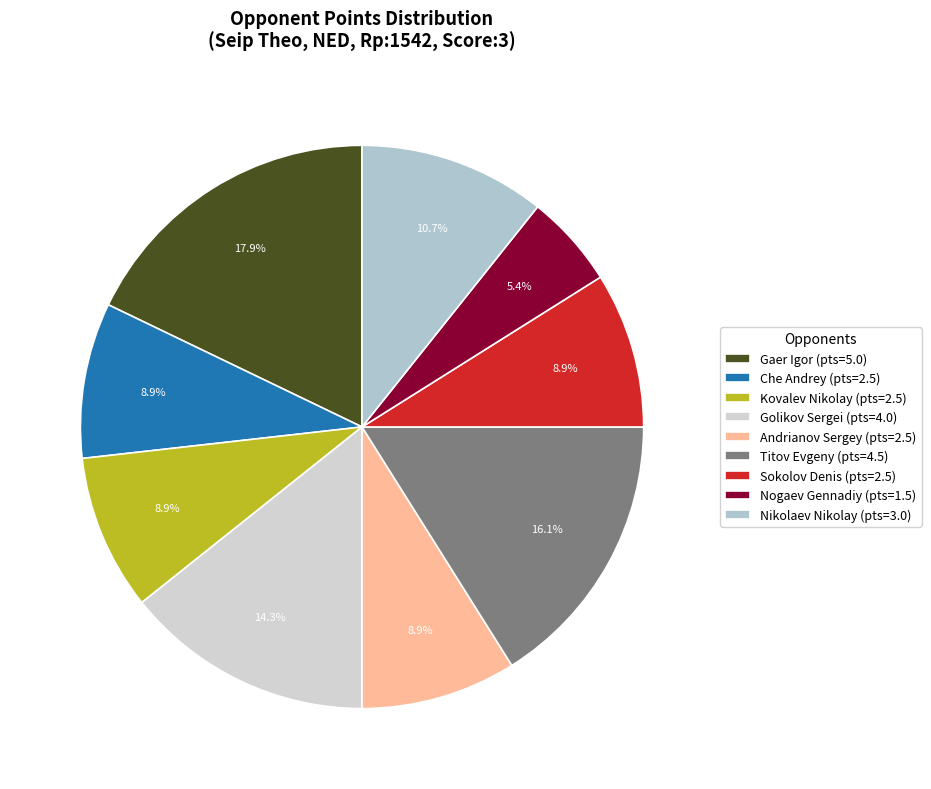

Rank the categories by value from highest to lowest.

Gaer Igor, Titov Evgeny, Golikov Sergei, Nikolaev Nikolay, Che Andrey, Kovalev Nikolay, Andrianov Sergey, Sokolov Denis, Nogaev Gennadiy